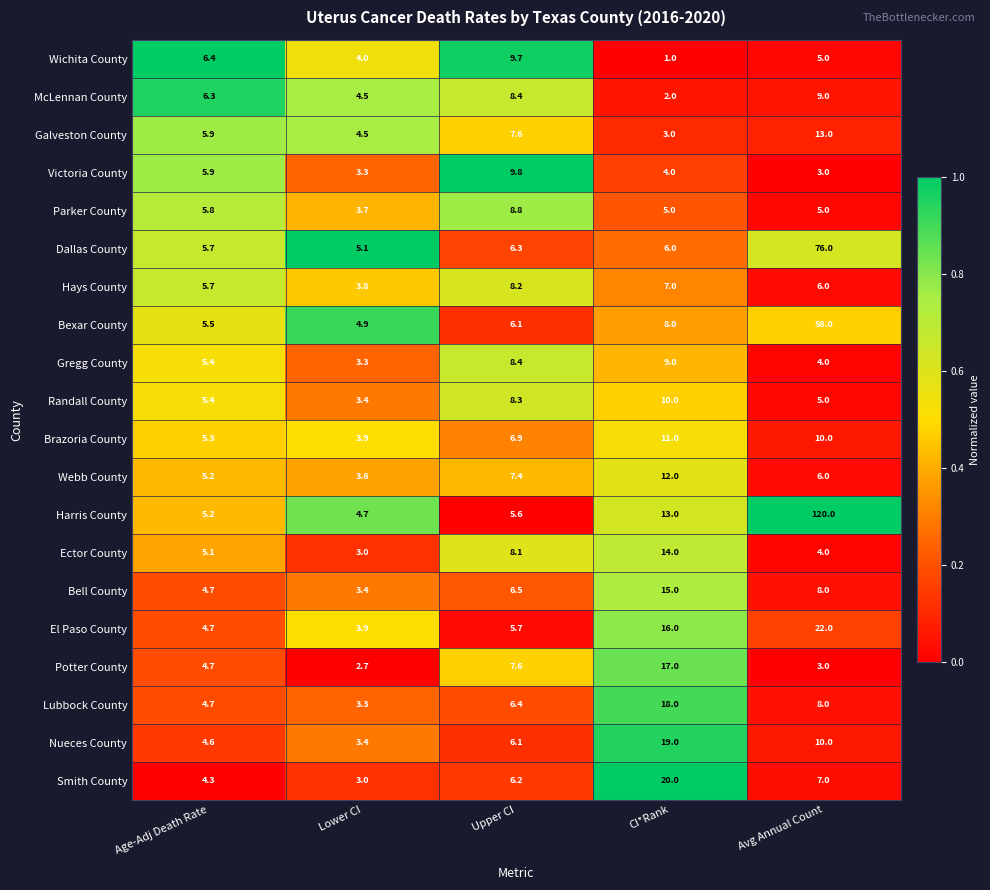

What is the greatest value displayed?

120.0